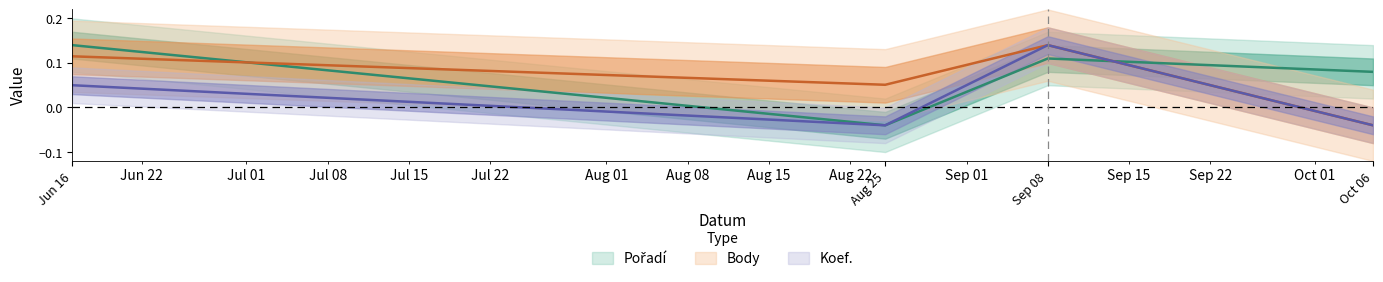

Read the Body value at Sep 08.

0.1